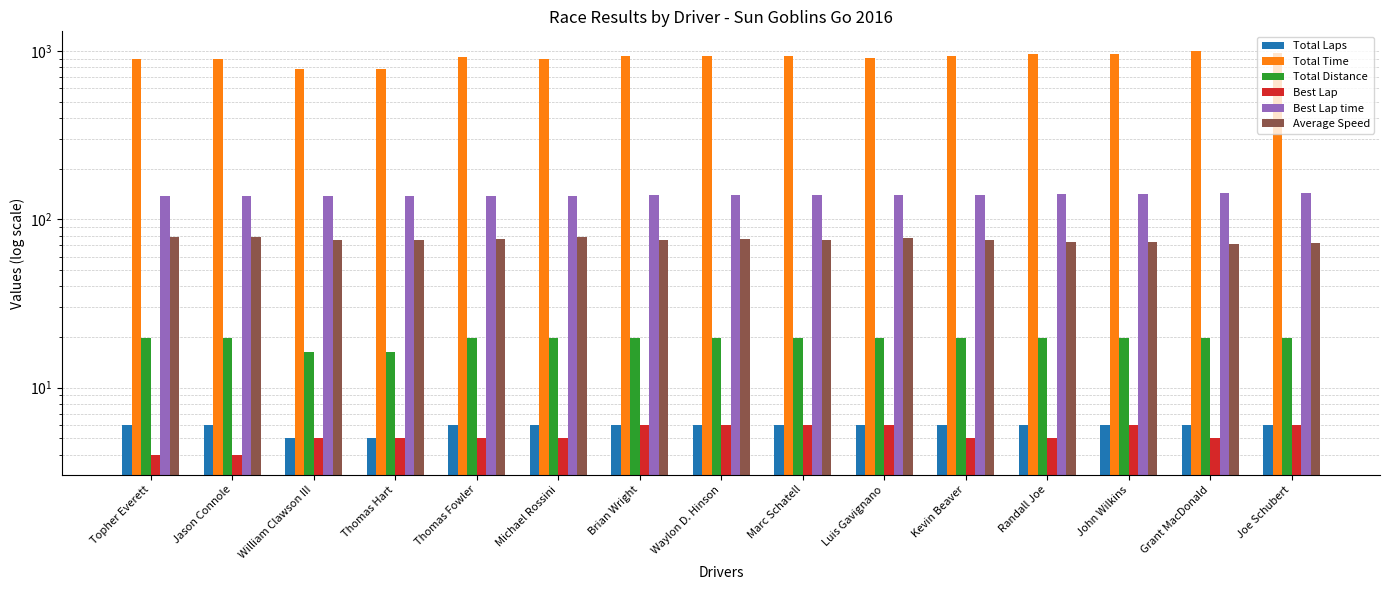

Is the value of Total Laps at Joe Schubert greater than the value of Average Speed at Randall Joe?

No